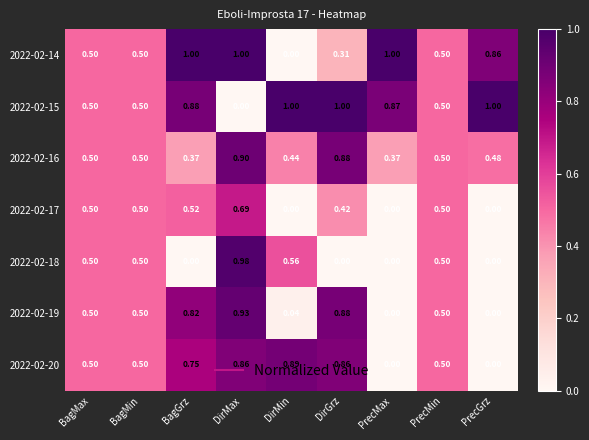

At which label does 2022-02-16 reach its peak?

DirMax